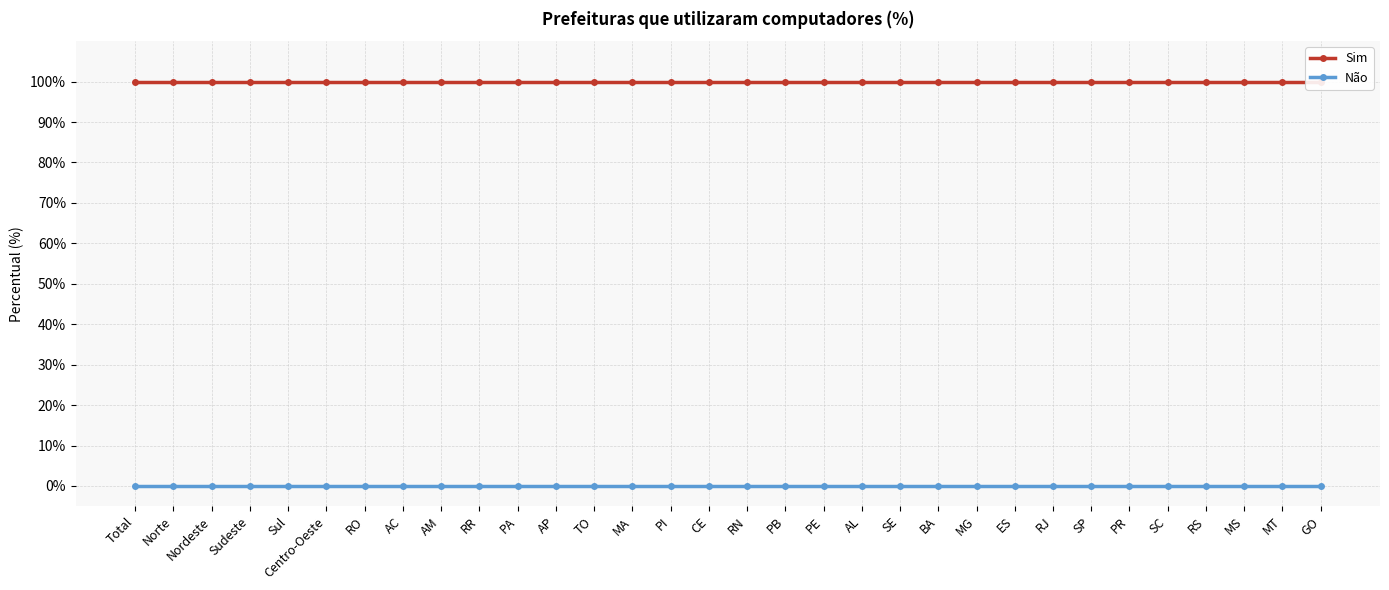

True or false: Sim has more than 0 interior local peaks.

False